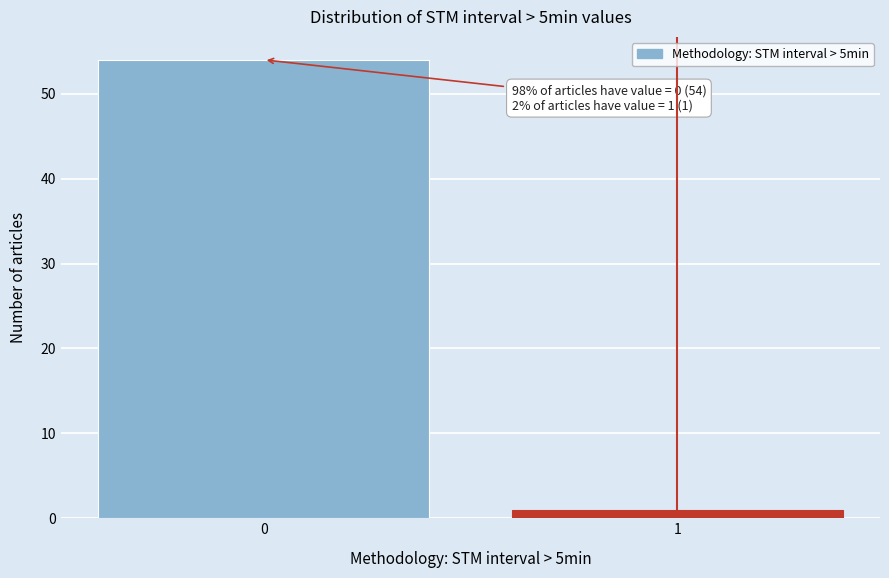

Reading right to left, list all the values displayed in this chart.

1	54